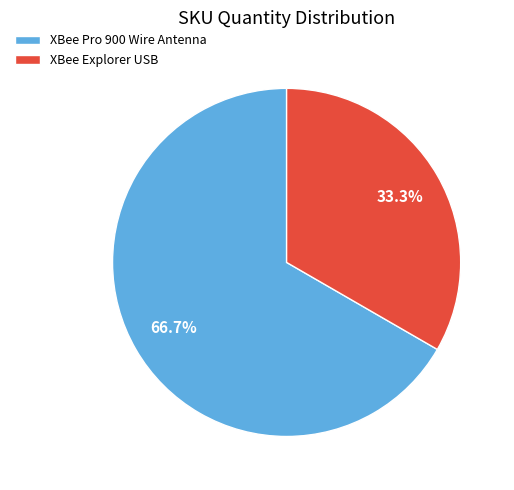

Is XBee Pro 900 Wire Antenna the majority of the pie?

Yes